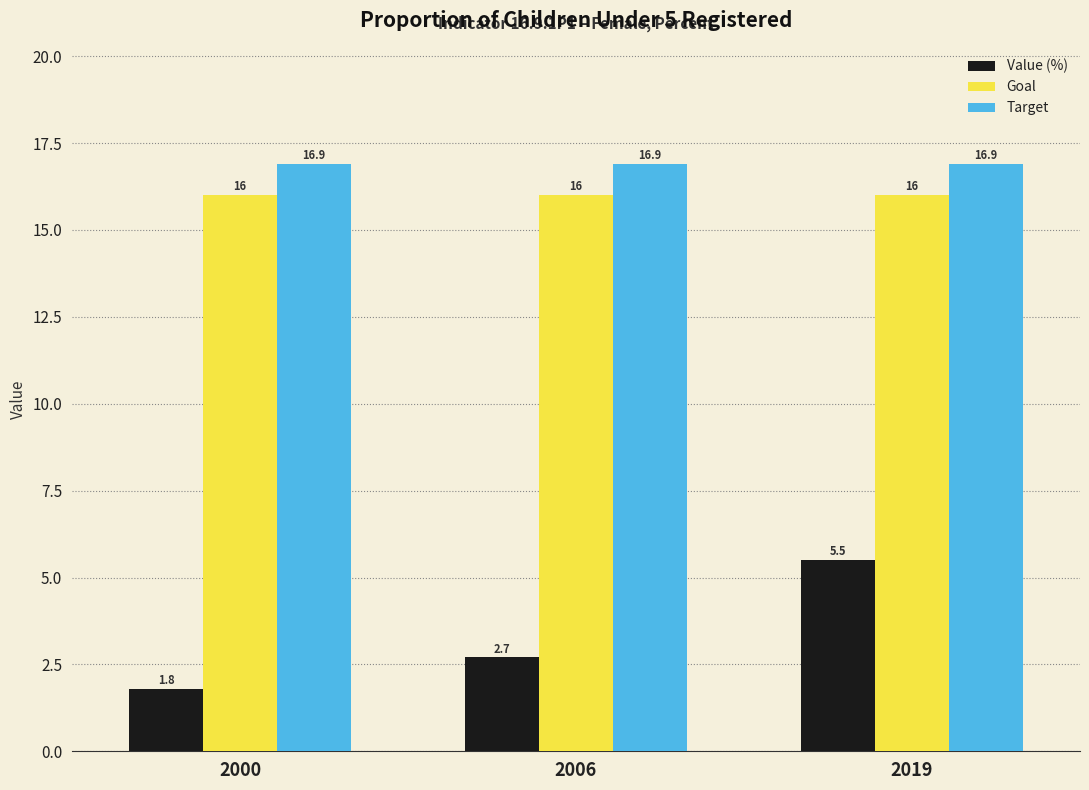

What is the value of the Value (%) bar at the 3rd from the left?

5.5